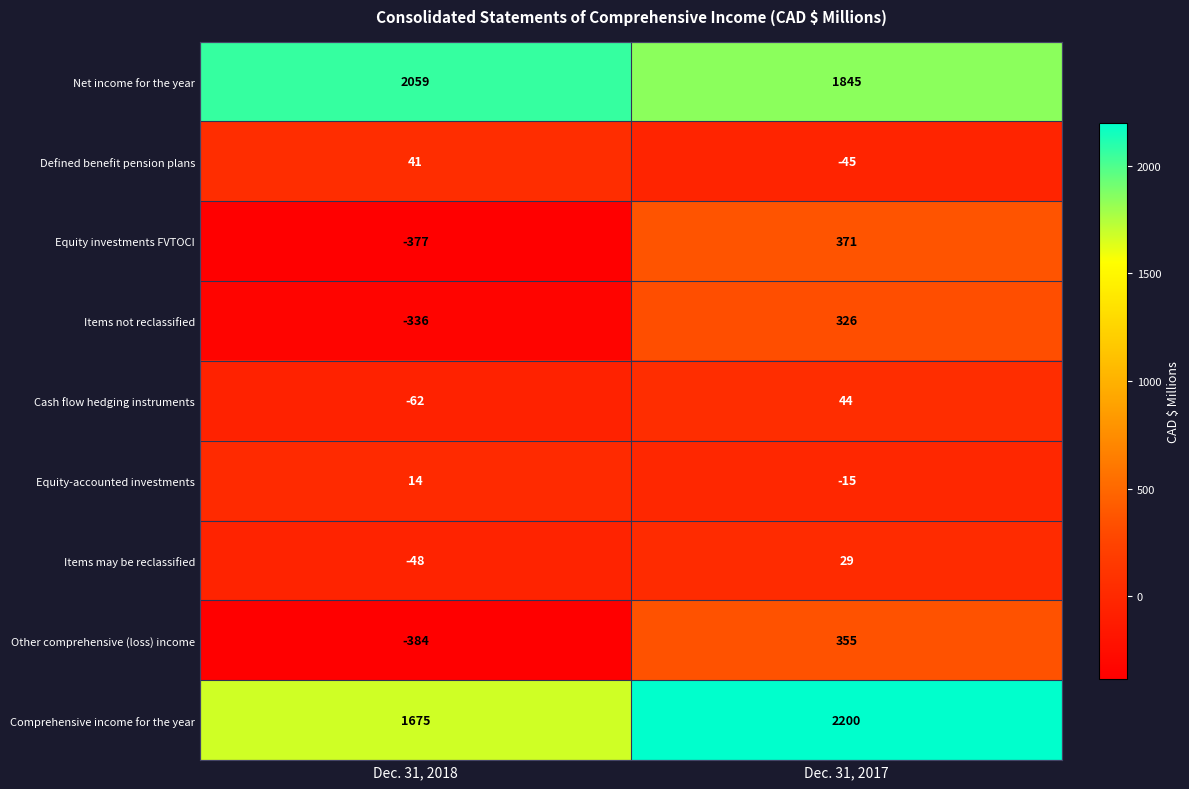

What is the total value across all series at Dec. 31, 2018?

2582